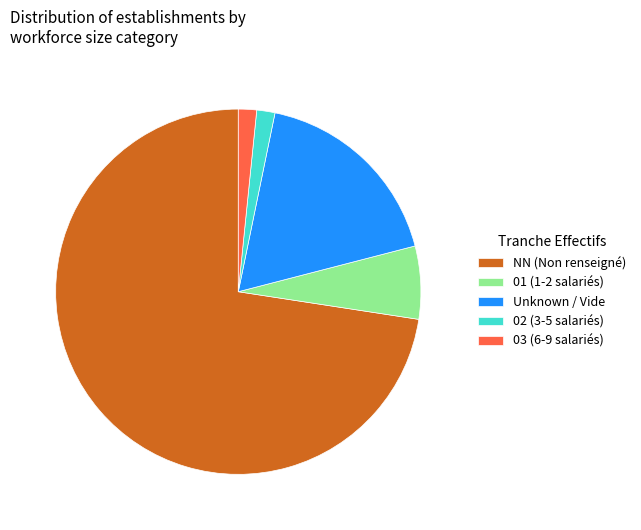

Which category has the biggest portion of the pie?

NN (Non renseigné)